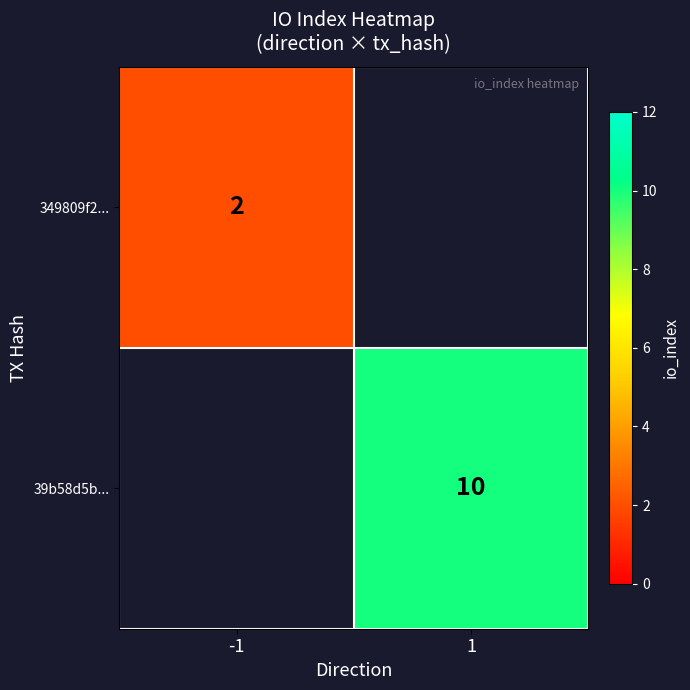

At how many categories does at least one series exceed 6?

1